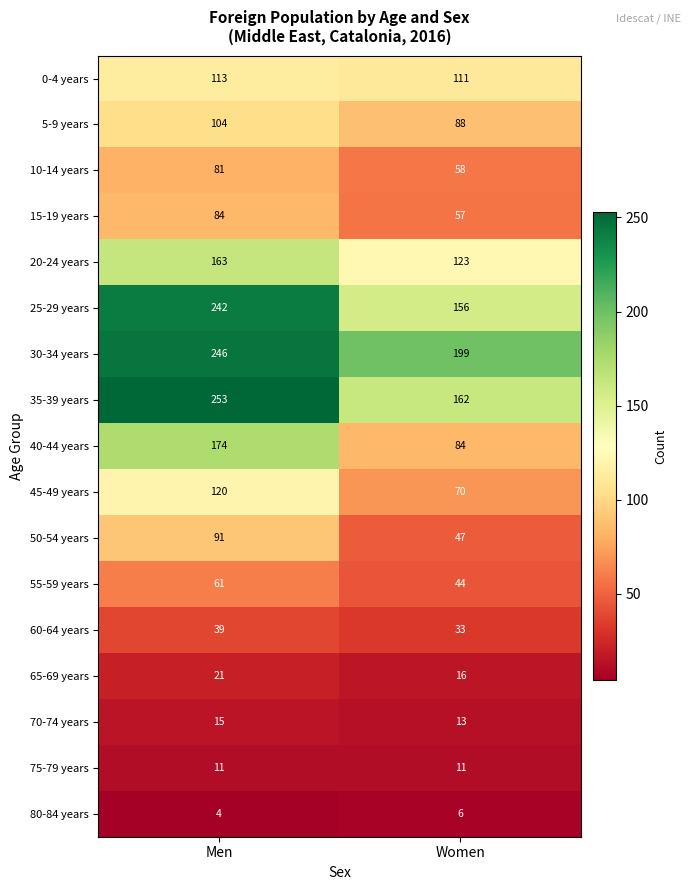

Between Men and Women, which series saw the biggest shift?

35-39 years